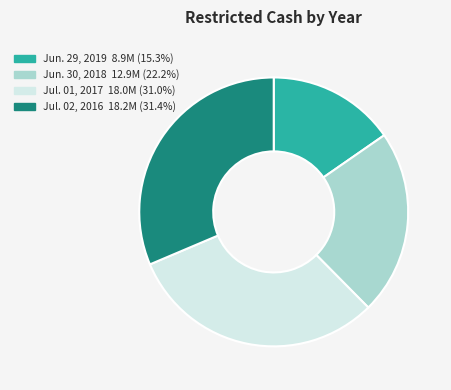

Approximately how many times larger is the value at Jul. 02, 2016 compared to Jun. 29, 2019?

2.0